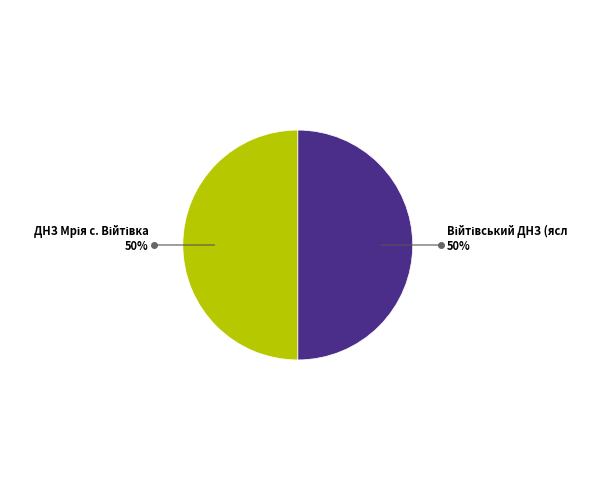

How many segments does this pie chart have?

2